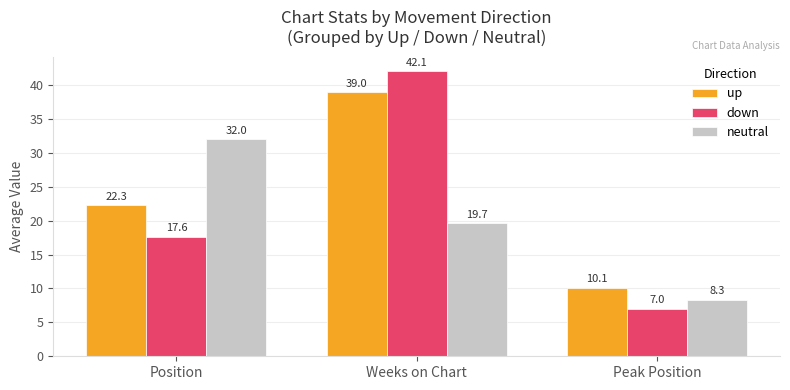

Reading right to left, transcribe all the data shown in this chart.

up: 10.1	39.0	22.3
down: 7.0	42.1	17.6
neutral: 8.3	19.7	32.0